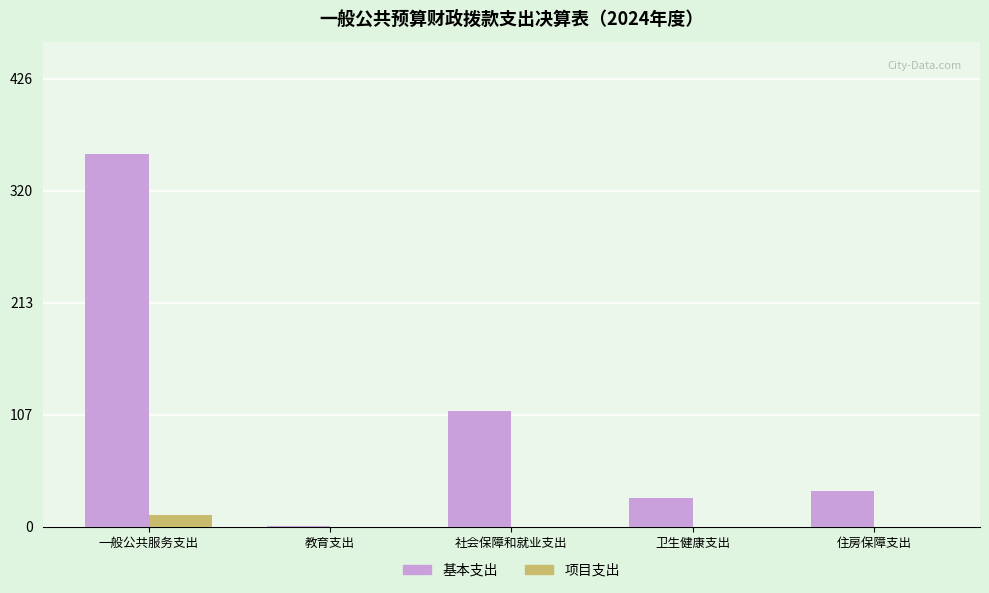

Which category has the highest value across all series?

一般公共服务支出